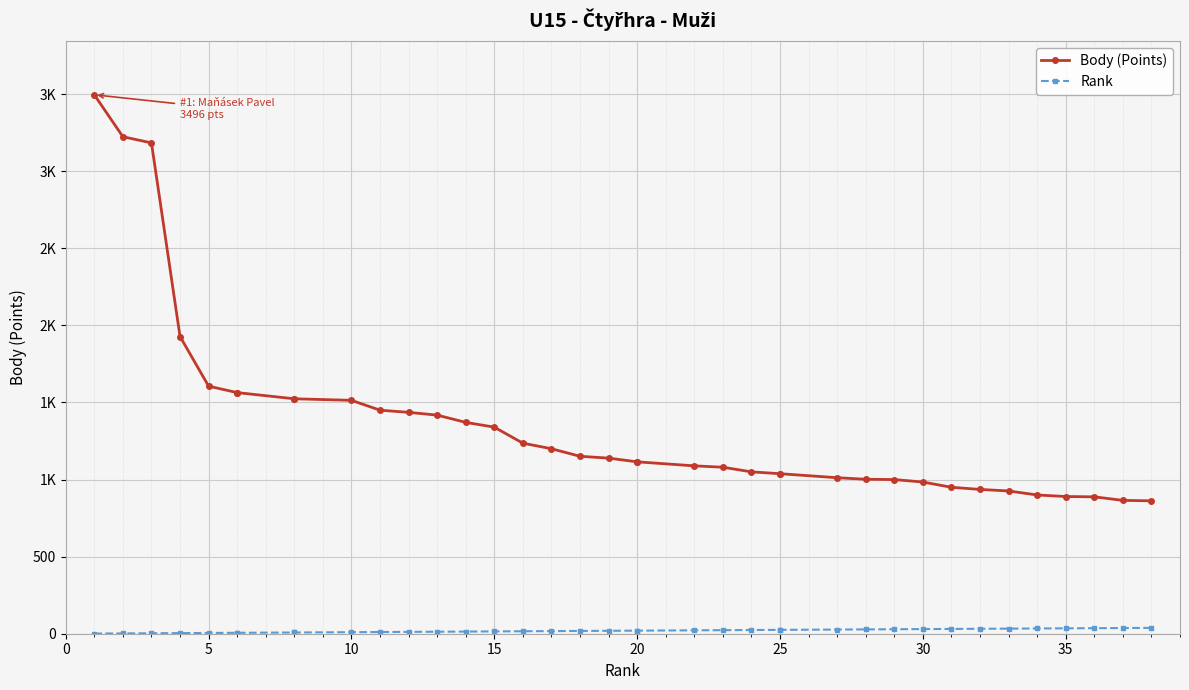

Is the value of Body (Points) at 11 greater than the value of Rank at 28?

Yes